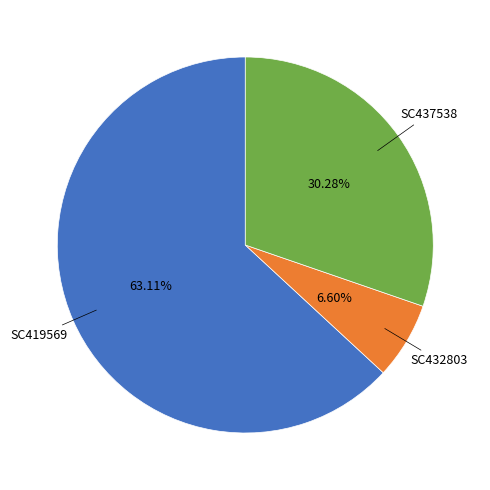

Is there any slice that represents more than half of the pie?

Yes